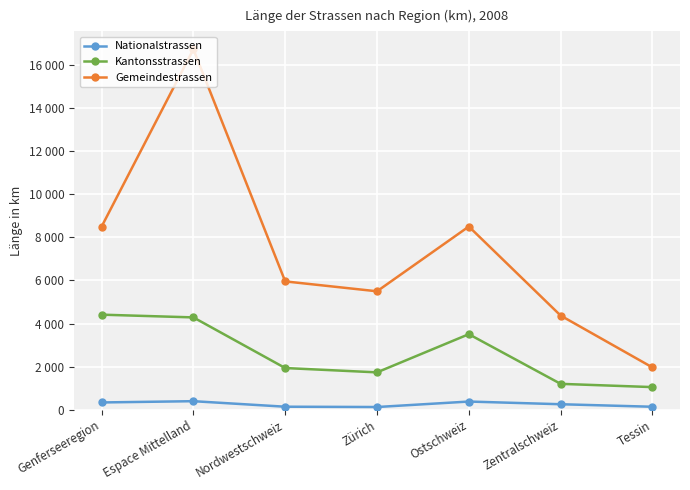

Reading left to right, list all the values displayed in this chart.

Nationalstrassen: Genferseeregion=336.8	Espace Mittelland=395.5	Nordwestschweiz=139.0	Zürich=124.7	Ostschweiz=378.7	Zentralschweiz=254.1	Tessin=136.8
Kantonsstrassen: Genferseeregion=4411.2	Espace Mittelland=4284.0	Nordwestschweiz=1934.0	Zürich=1733.0	Ostschweiz=3505.0	Zentralschweiz=1200.0	Tessin=1049.0
Gemeindestrassen: Genferseeregion=8495.0	Espace Mittelland=16728.0	Nordwestschweiz=5955.0	Zürich=5496.0	Ostschweiz=8502.0	Zentralschweiz=4369.0	Tessin=1961.0